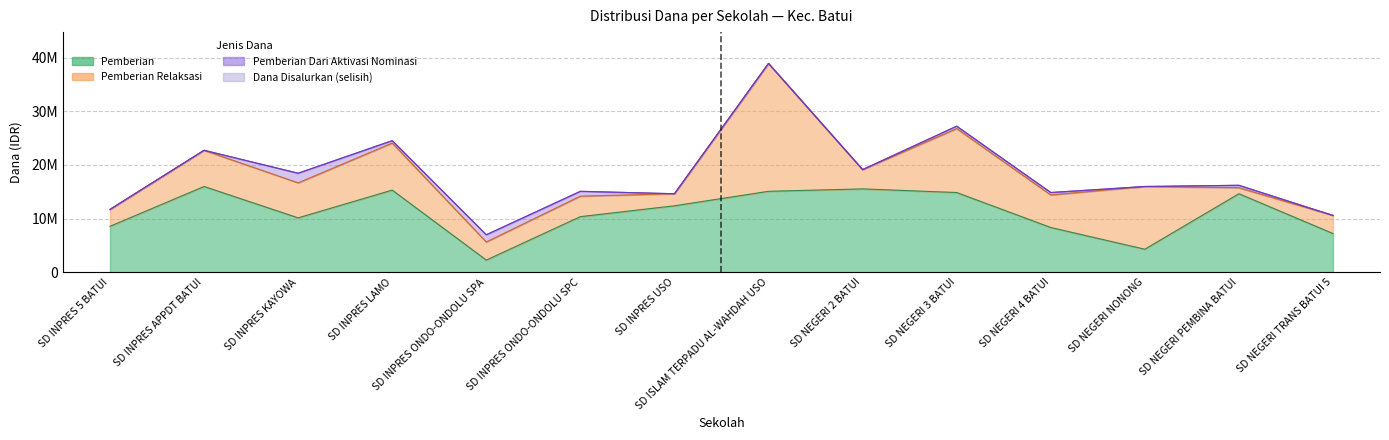

Between SD NEGERI PEMBINA BATUI and SD NEGERI 2 BATUI, which is larger?

SD NEGERI 2 BATUI